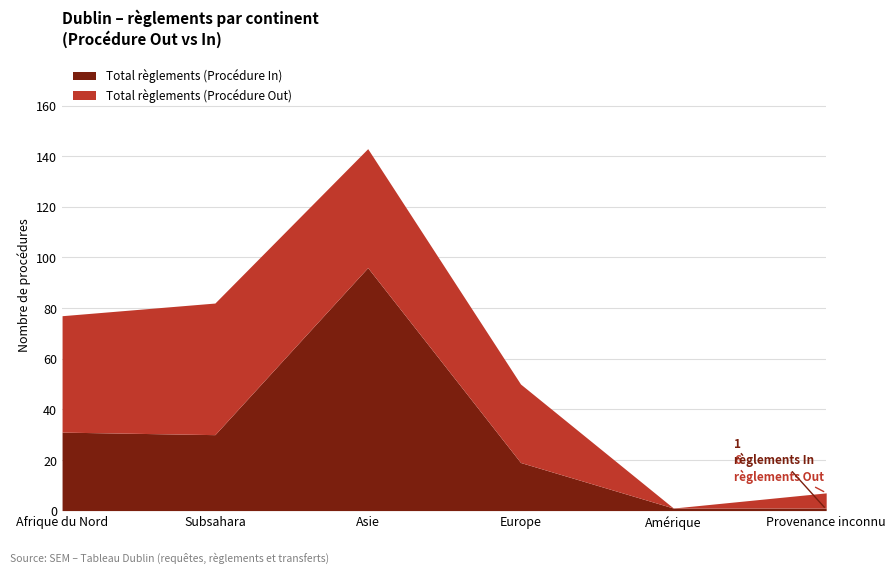

What are all the series names shown in the legend?

Total règlements (Procédure In), Total règlements (Procédure Out)